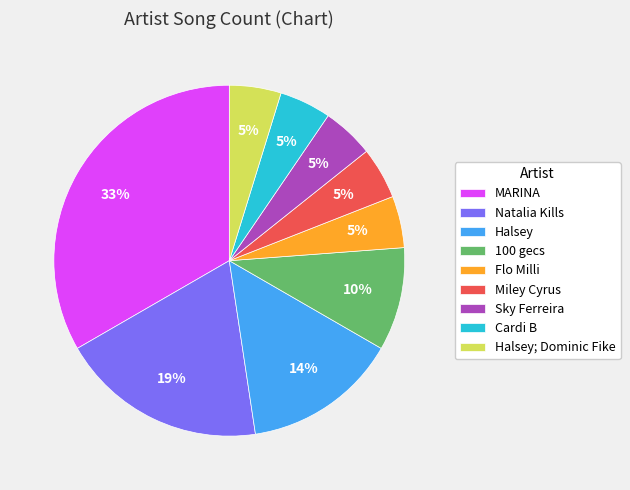

Which category has the biggest portion of the pie?

MARINA